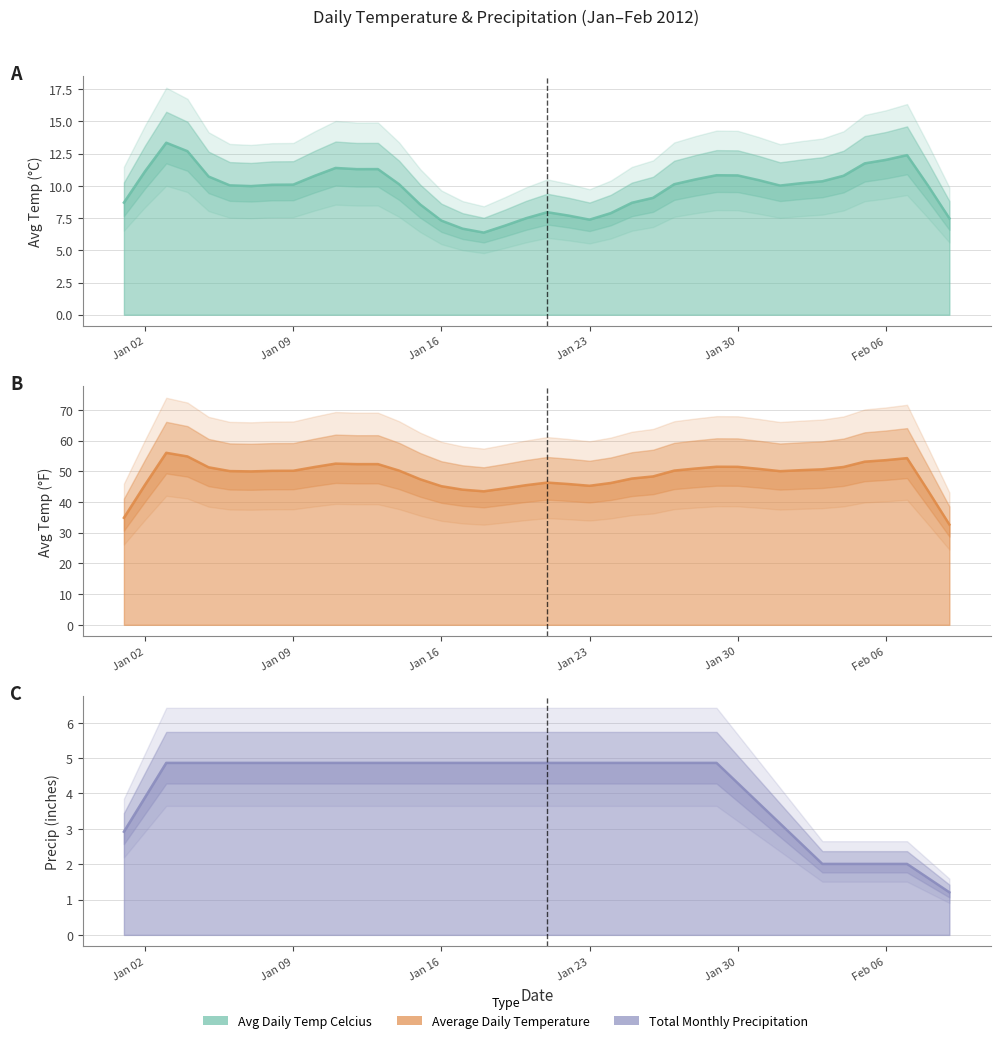

What is the value of the Total Monthly Precipitation point at the 27th from the left?

4.9